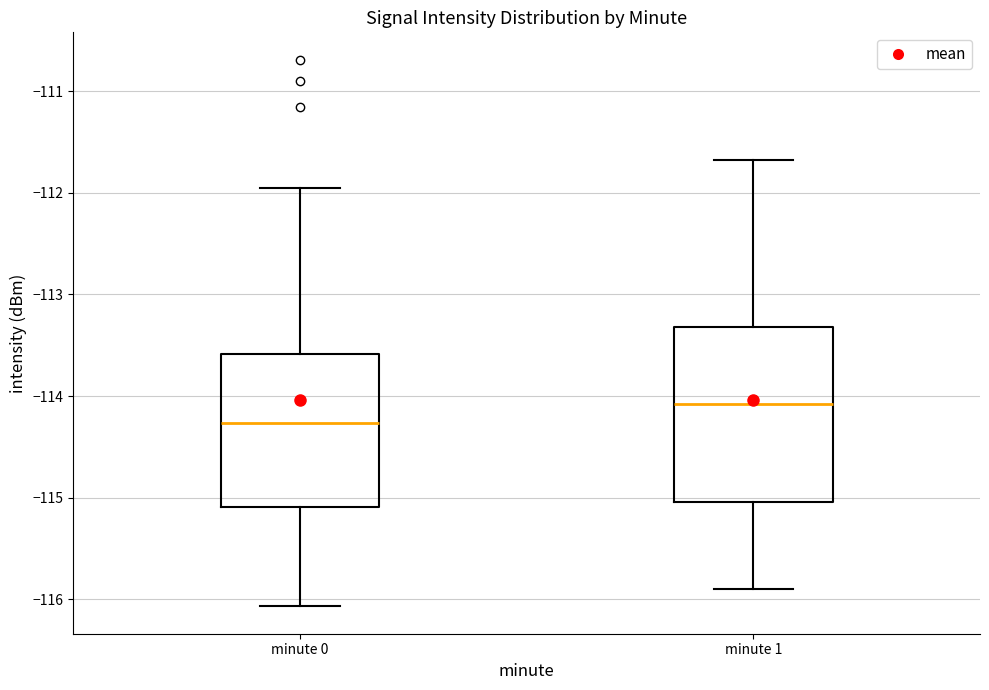

Which box is the tallest, from its lower edge to its upper edge?

minute 1